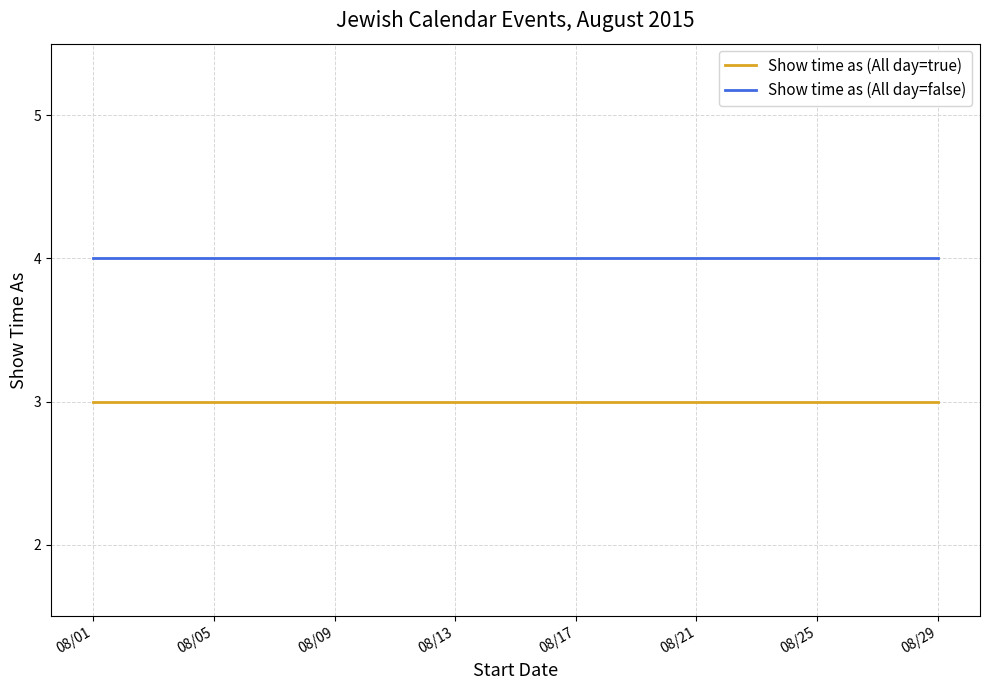

Is the value of Show time as (All day=true) at 8 greater than the value of Show time as (All day=false) at 0?

No